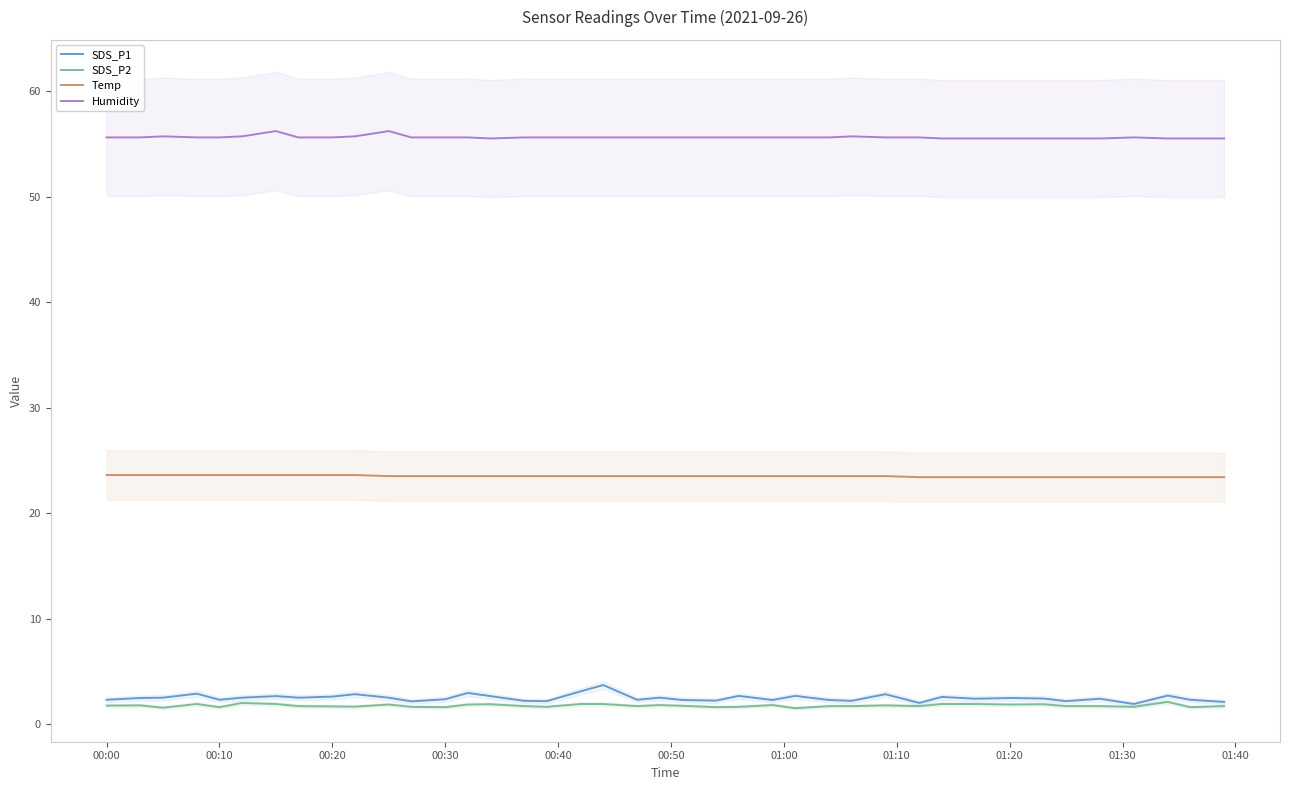

True or false: Humidity and SDS_P1 cross at least once.

False